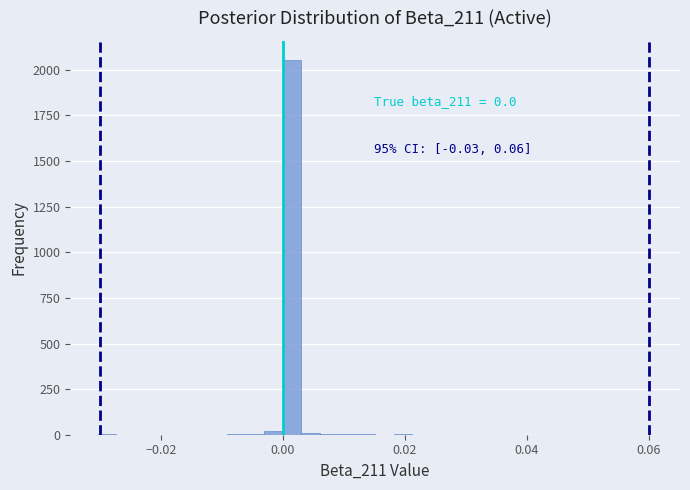

Around what value on the x-axis is the tallest bar? Give the approximate position of its centre, as read against the axis.

0.002